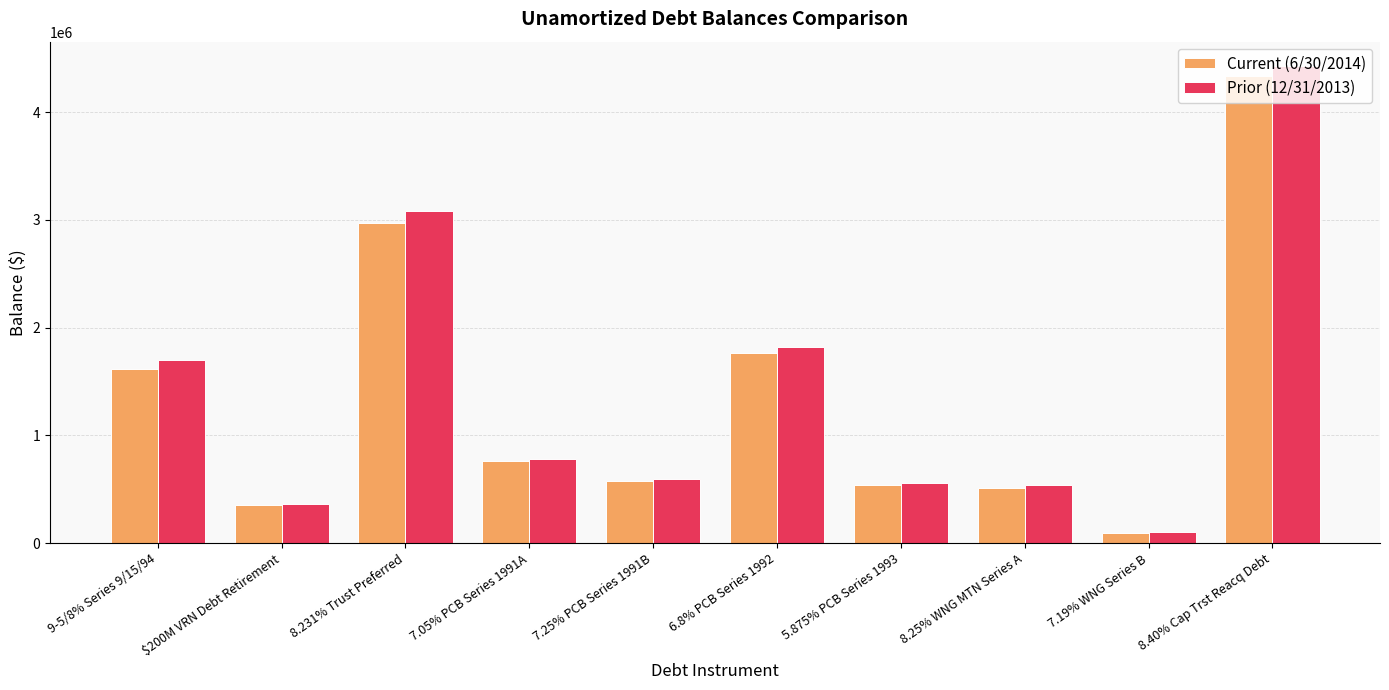

Which category has the lowest value in the Prior (12/31/2013) series?

7.19% WNG Series B